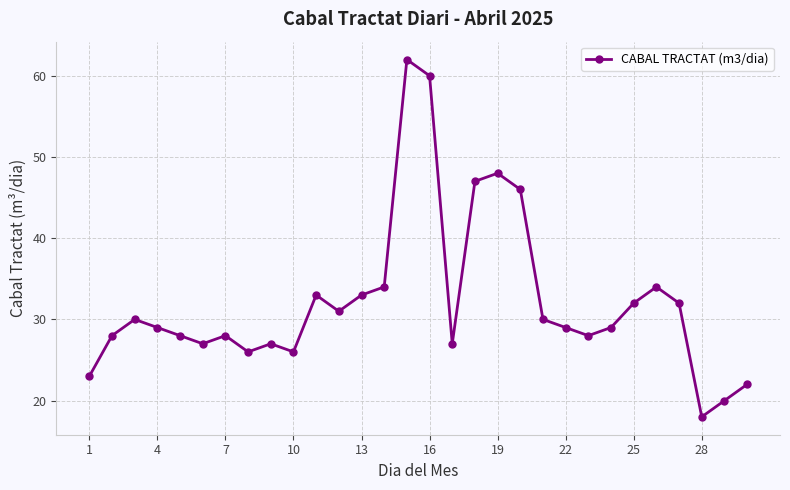

What is the value of the 16th point from the left?

60